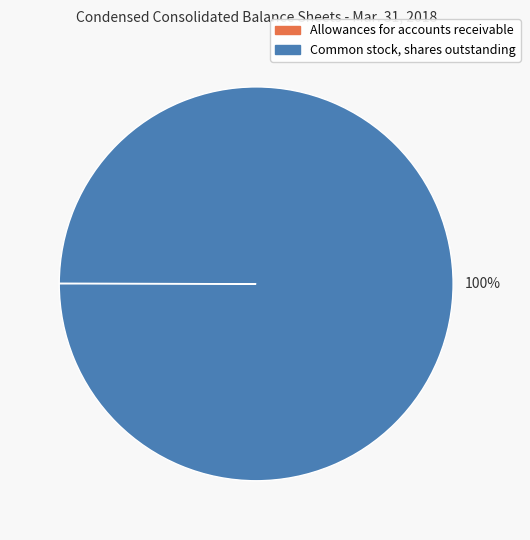

To the nearest percent, what portion does Common stock, shares outstanding represent?

100%